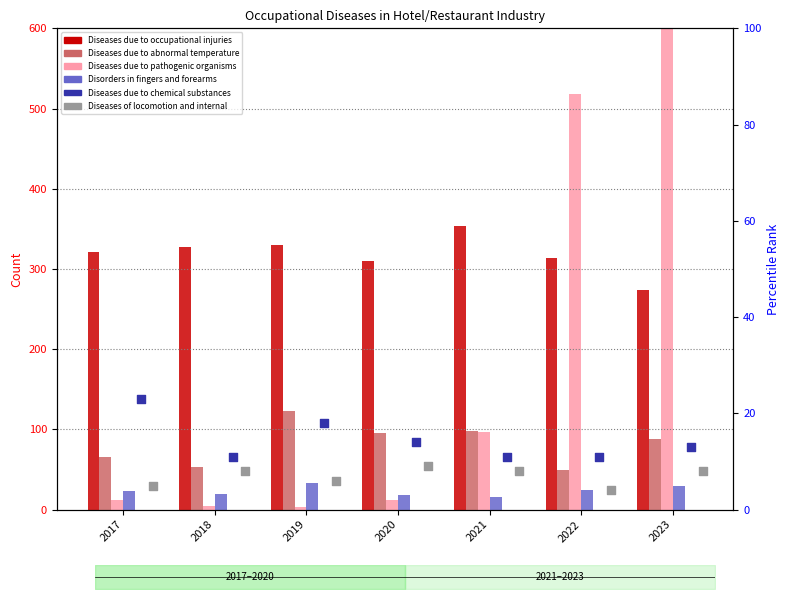

What are all the series names shown in the legend?

Diseases due to occupational injuries, Diseases due to abnormal temperature, Diseases due to pathogenic organisms, Disorders in fingers and forearms, Diseases due to chemical substances, Diseases of locomotion and internal